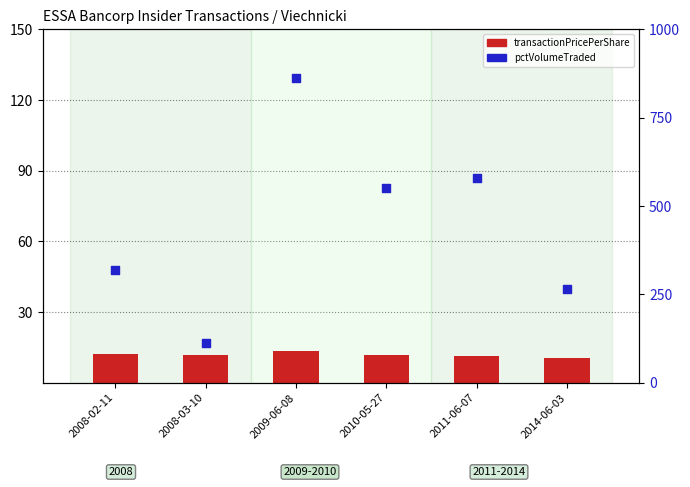

Which series has the widest spread of Y values?

pctVolumeTraded